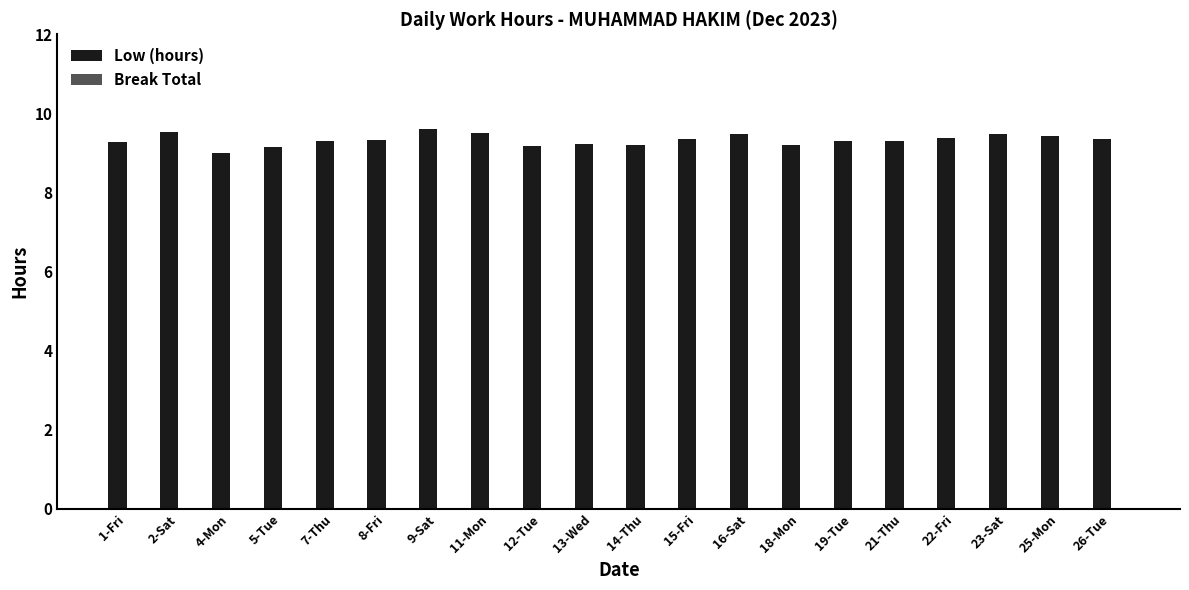

The value at 15-Fri is 9.3. True or false?

True